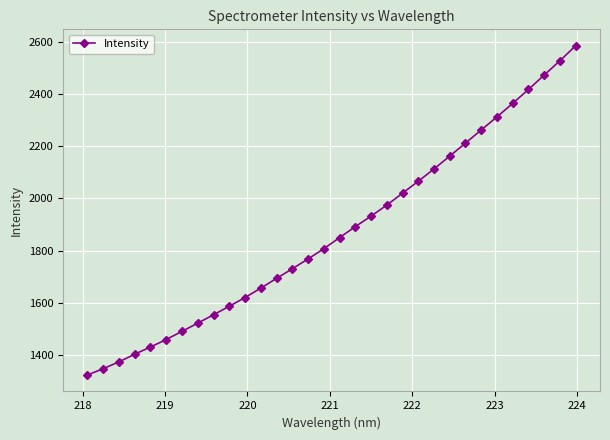

What is the difference between the maximum and minimum values?

1260.3